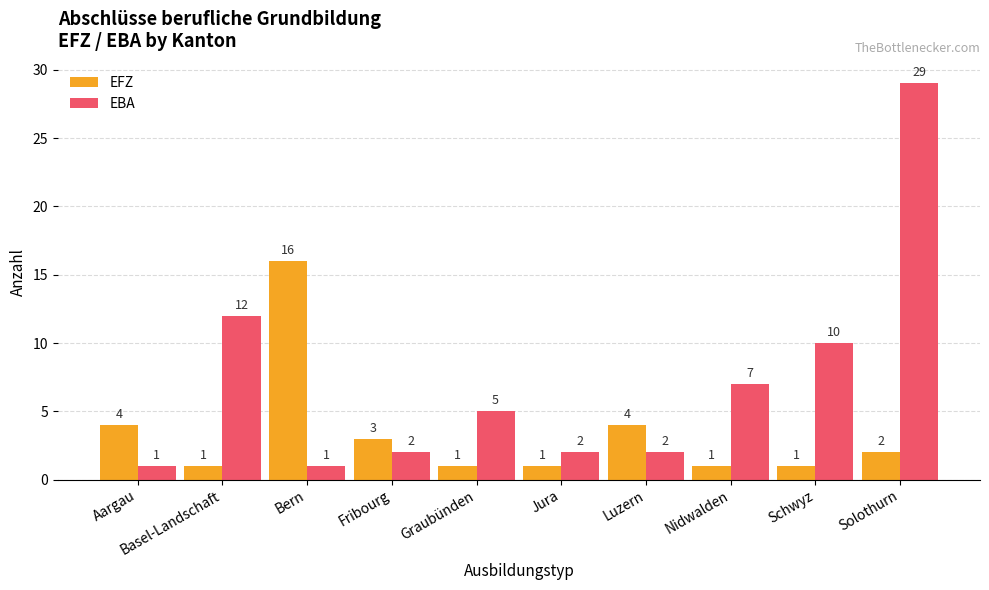

True or false: EFZ has a value of 0 at Solothurn.

False